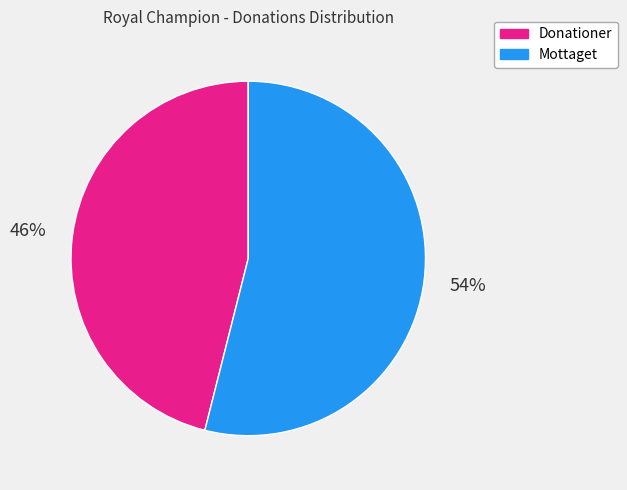

What percentage is the Donationer slice, to the nearest percent?

46%